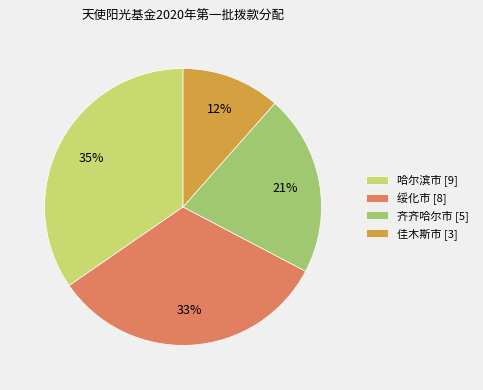

Which slice is the smallest?

佳木斯市 [3]